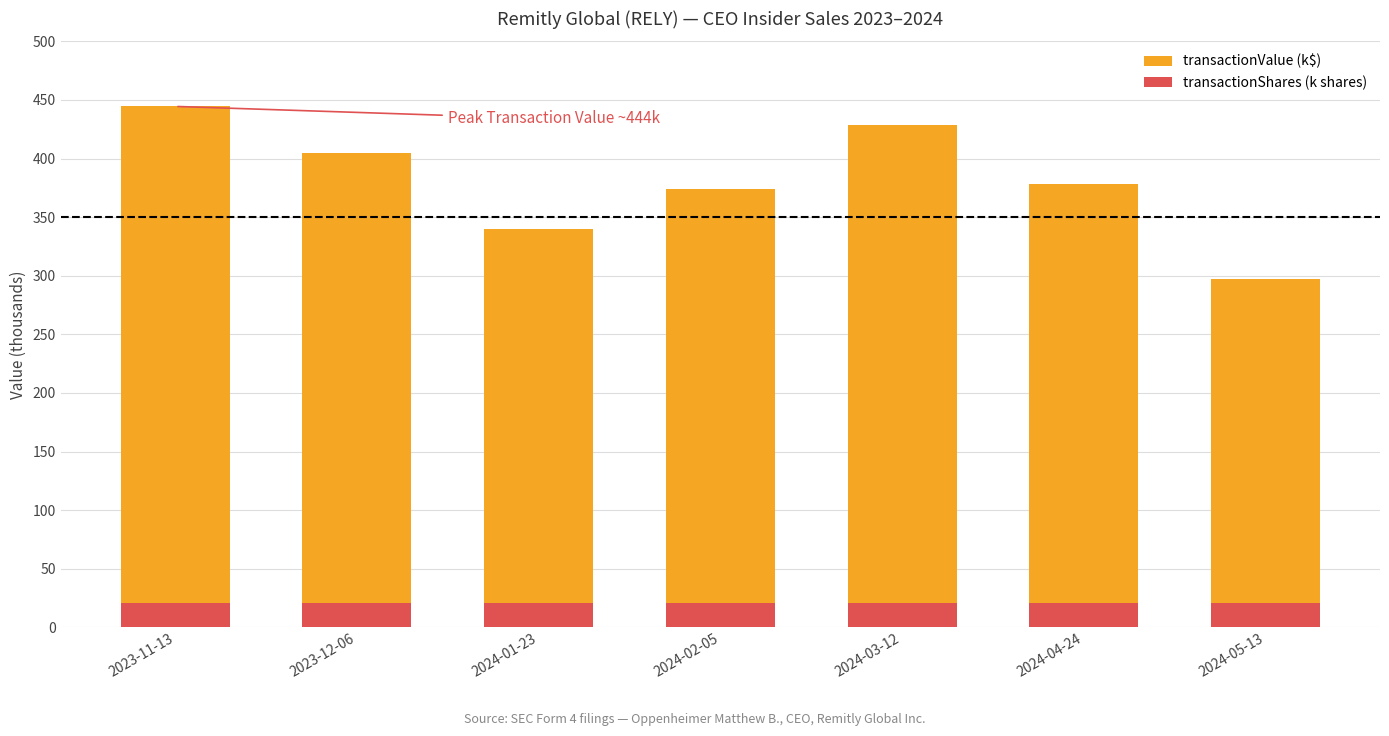

Is the value of transactionShares (k shares) at 2024-02-05 greater than the value of transactionValue (k$) at 2024-03-12?

No